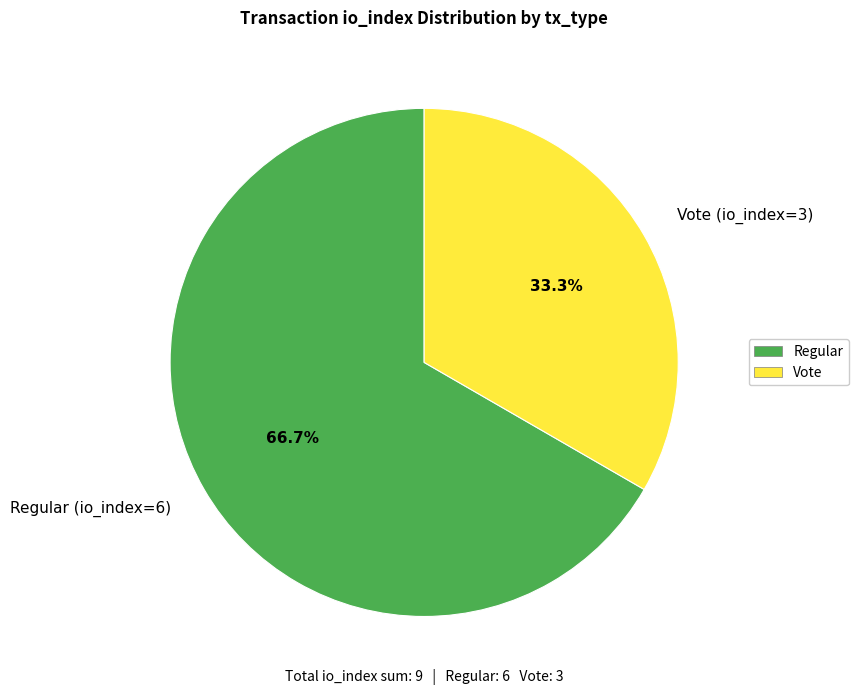

Which slice is the largest?

Regular (io_index=6)